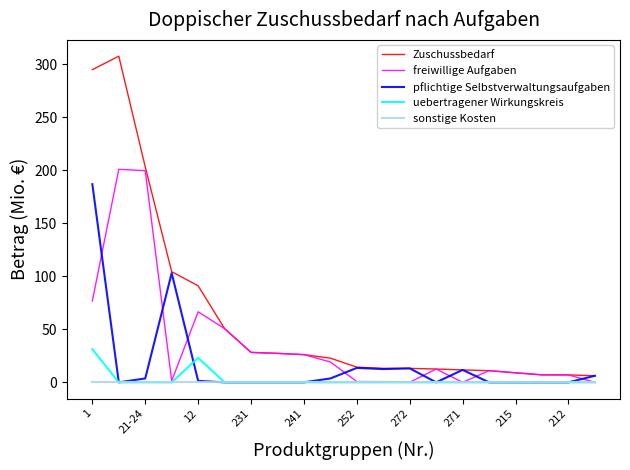

What is the average value of the Zuschussbedarf series?

63.0